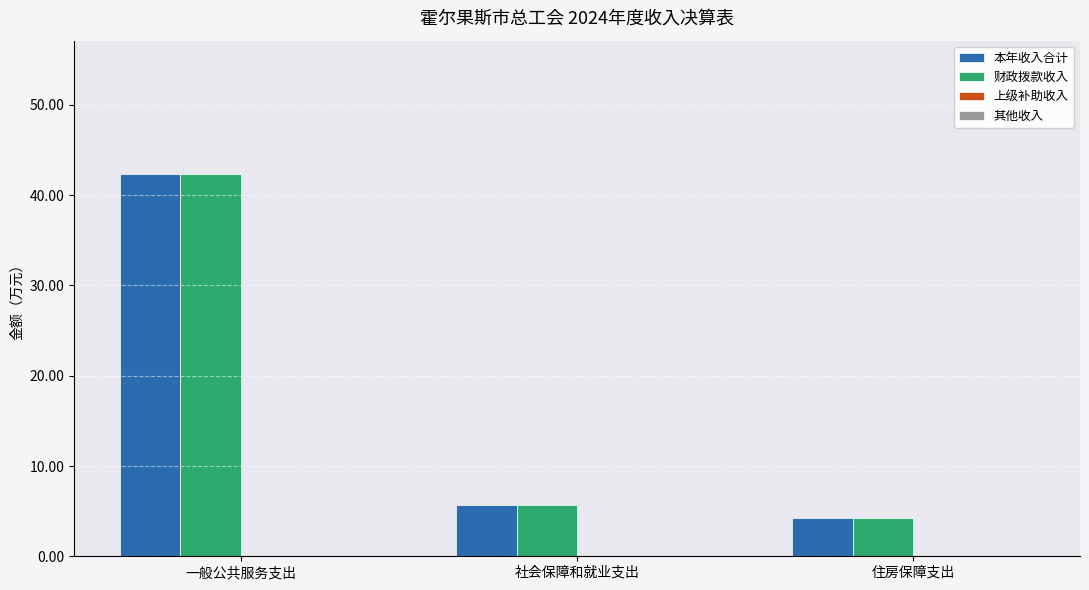

List the labels in order of 财政拨款收入 value, smallest first.

住房保障支出, 社会保障和就业支出, 一般公共服务支出